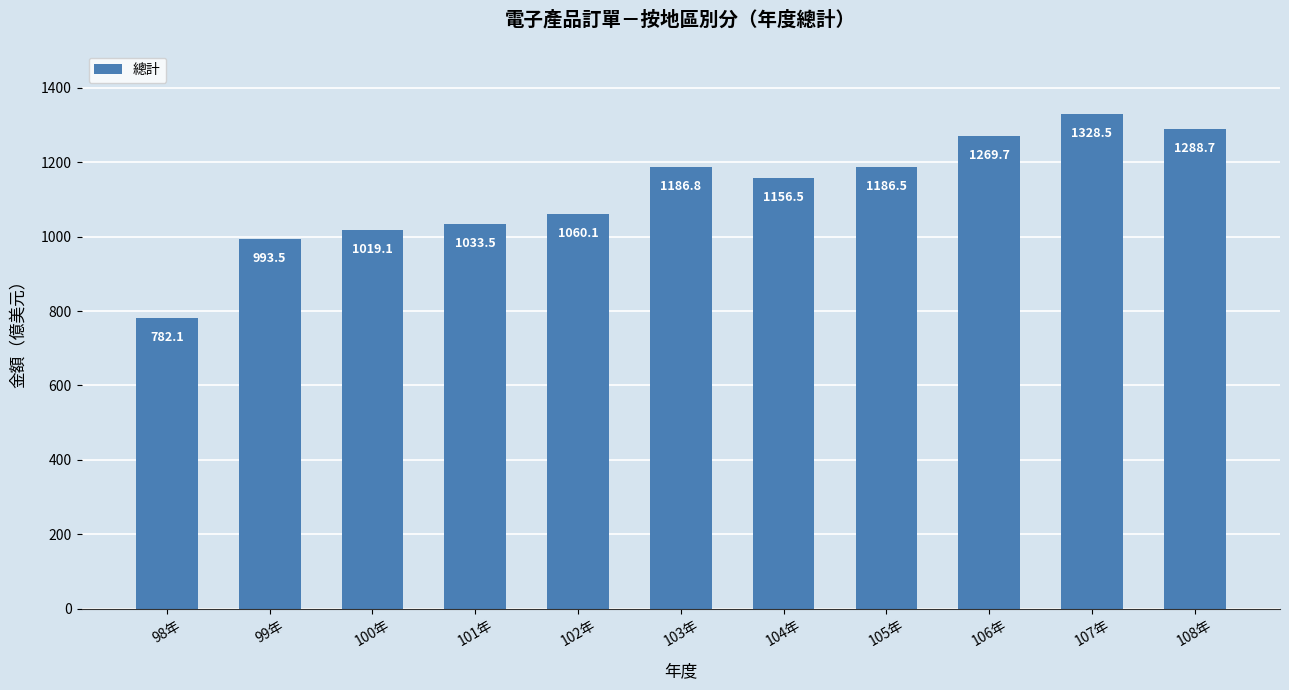

What is the greatest value displayed?

1328.5